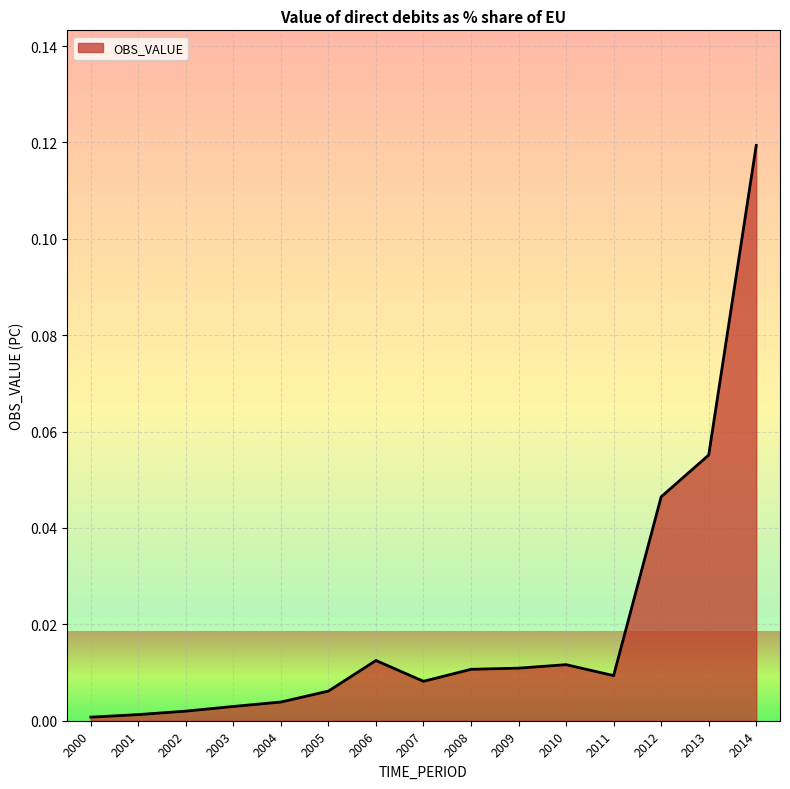

The value at 2003 is 0.0. True or false?

False